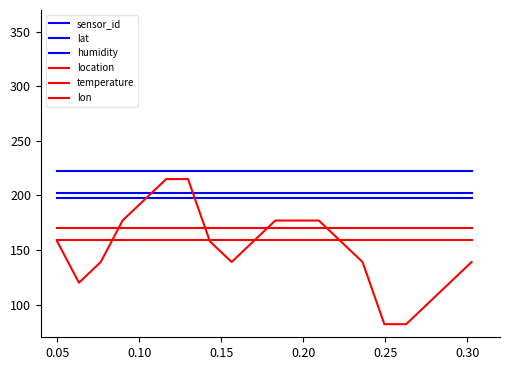

Does the chart have visible grid lines?

No